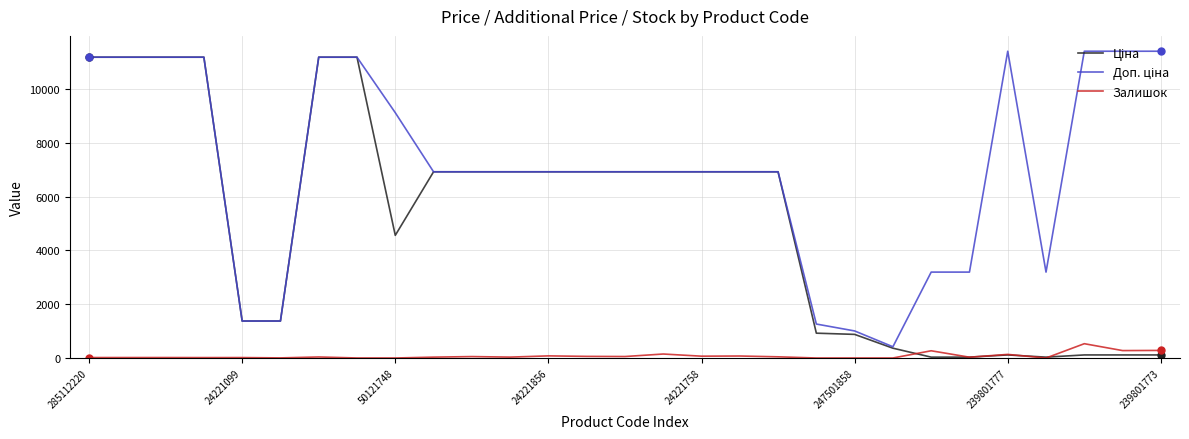

True or false: Залишок has a value of 16.0 at 24221099.

True